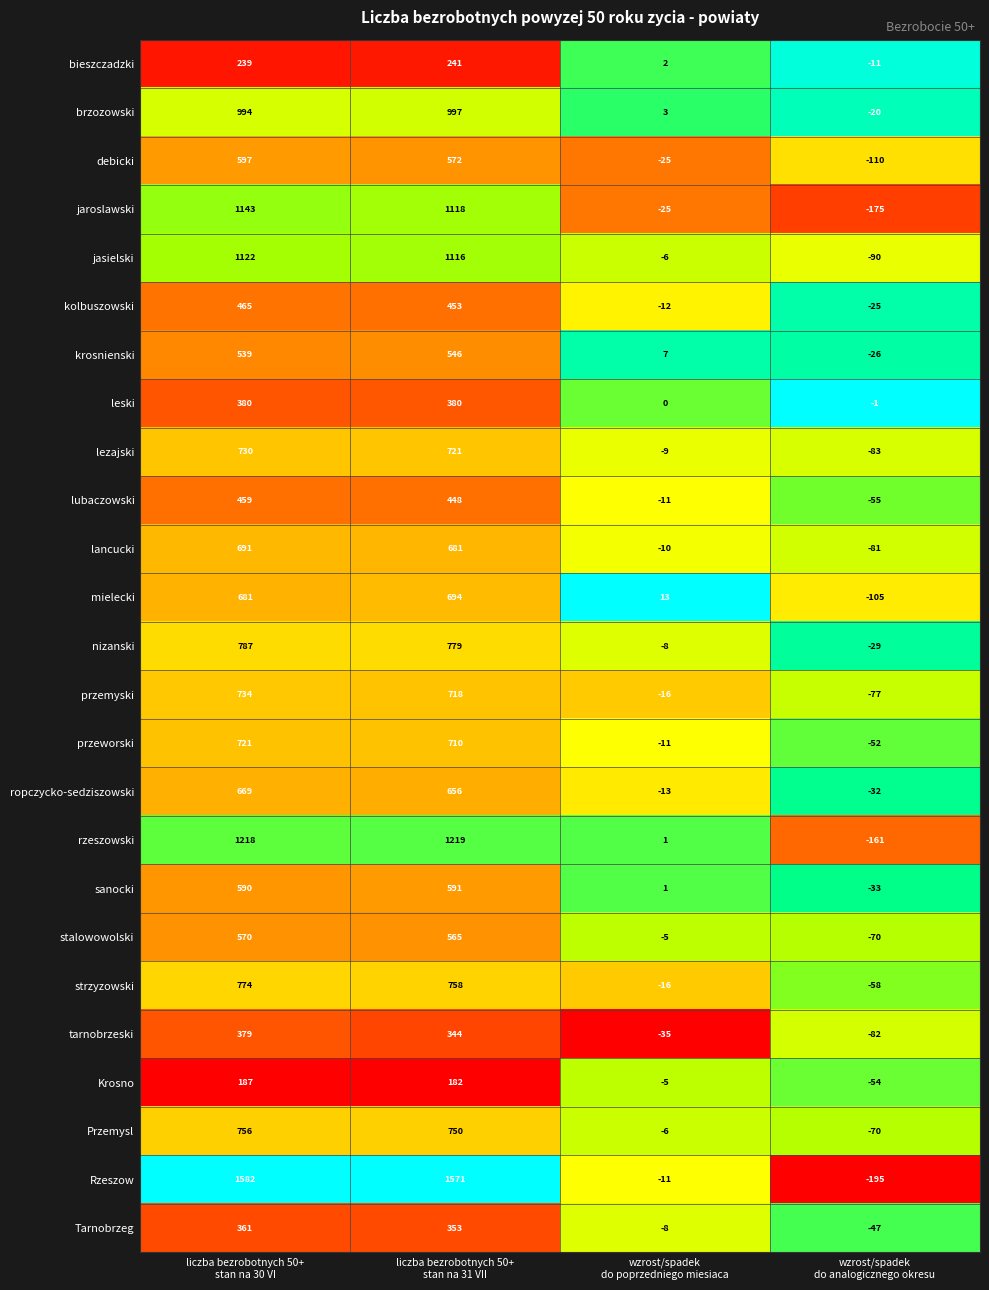

What is the total value across all series at wzrost/spadek
do poprzedniego miesiaca?

-205